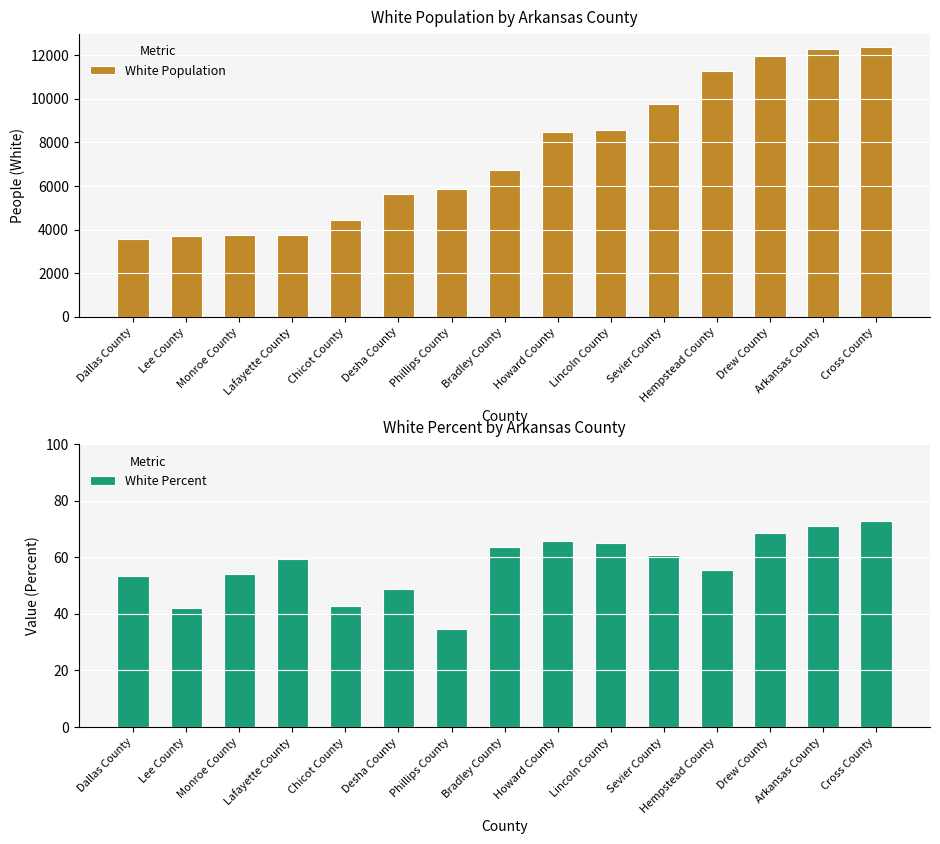

What is the minimum value for White Percent?

34.7